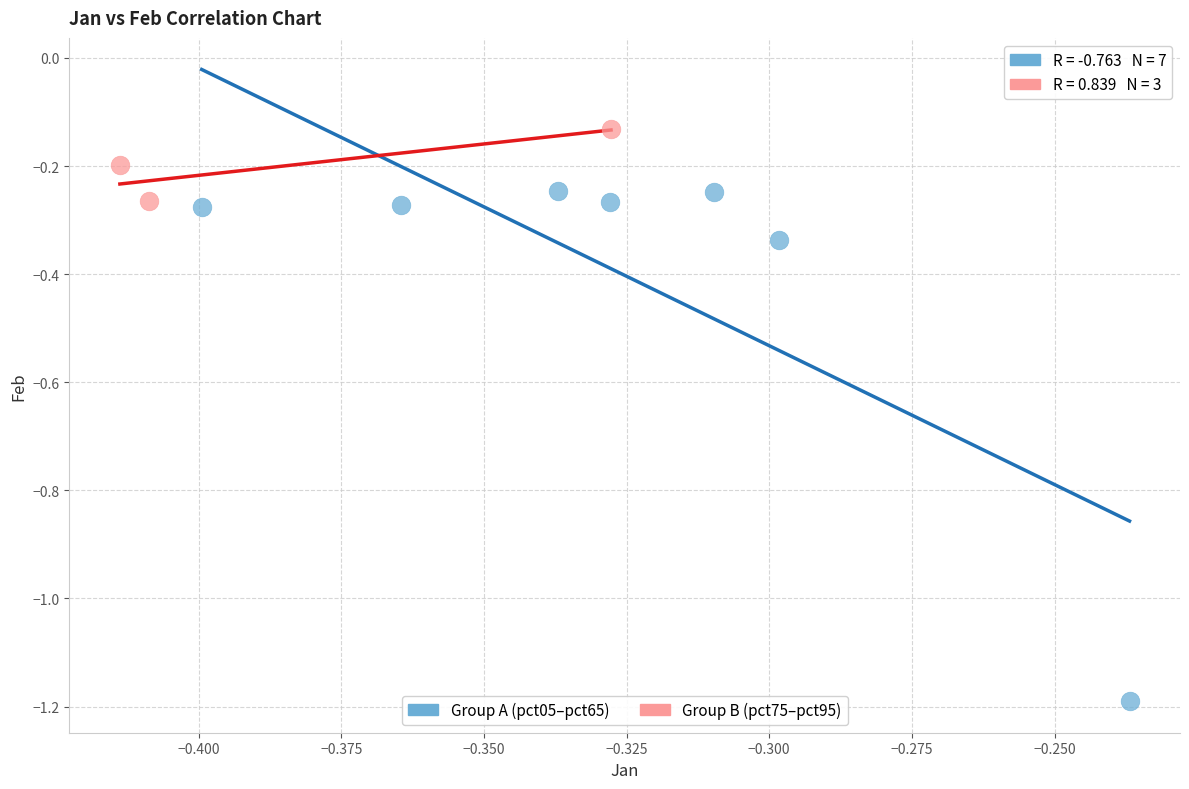

Which series has the largest Y range (max minus min)?

Group A (pct05–pct65)